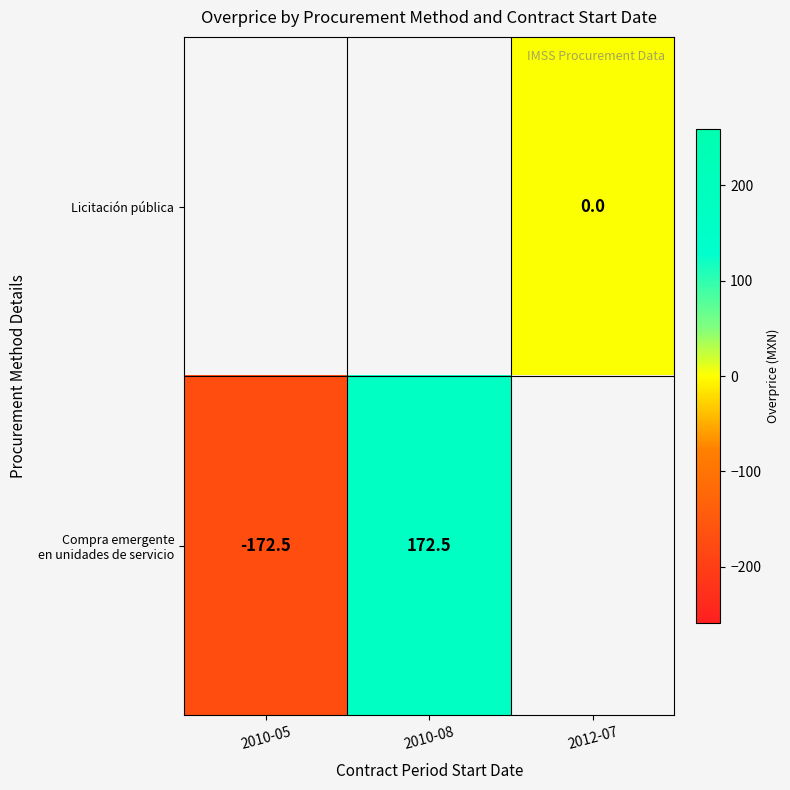

How many series are shown in this chart?

2